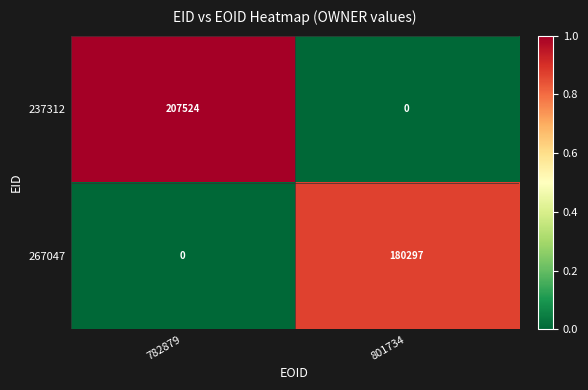

At which category is the sum across all series the highest?

782879